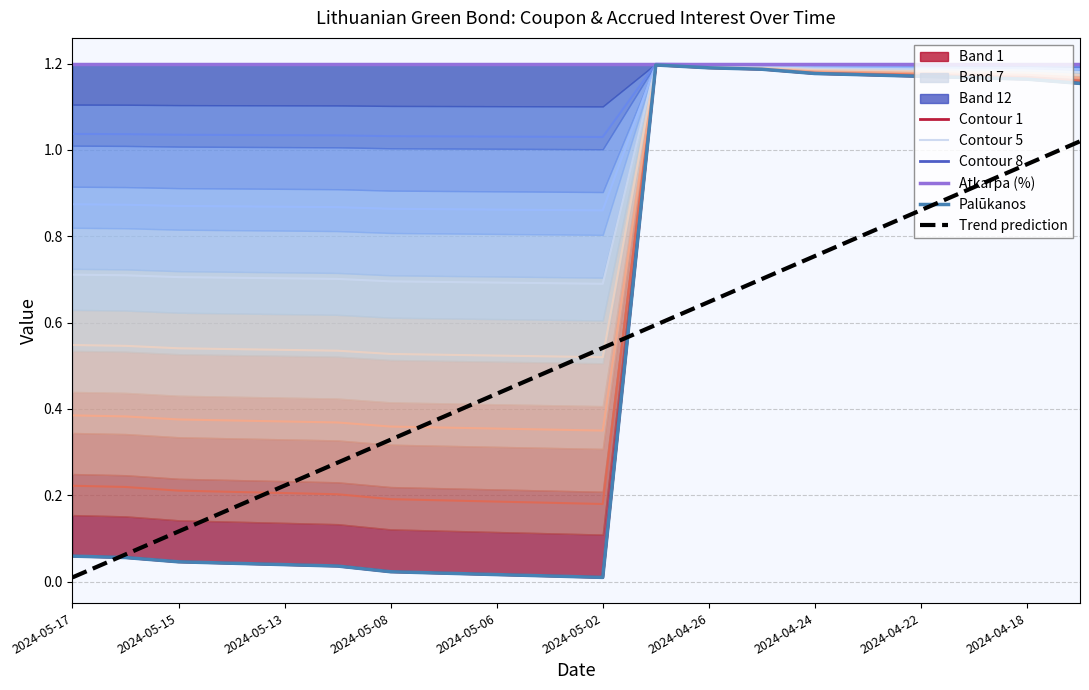

What is the difference between the maximum and minimum values in the Contour 5 series?

0.5